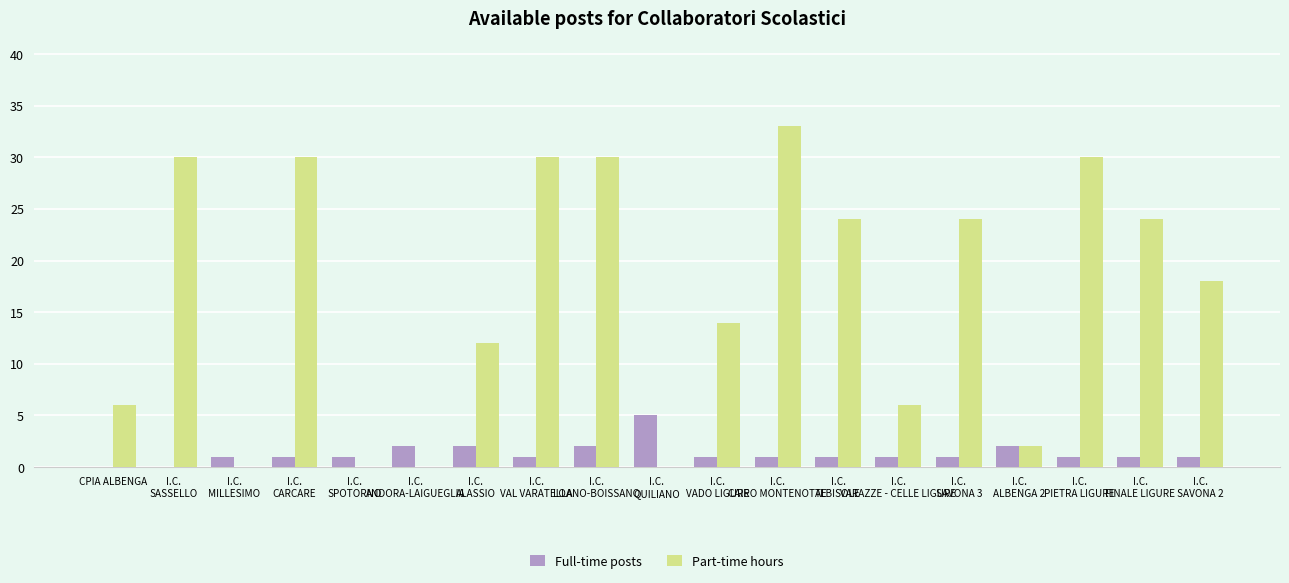

What is the total value across all series at I.C.
VAL VARATELLA?

31